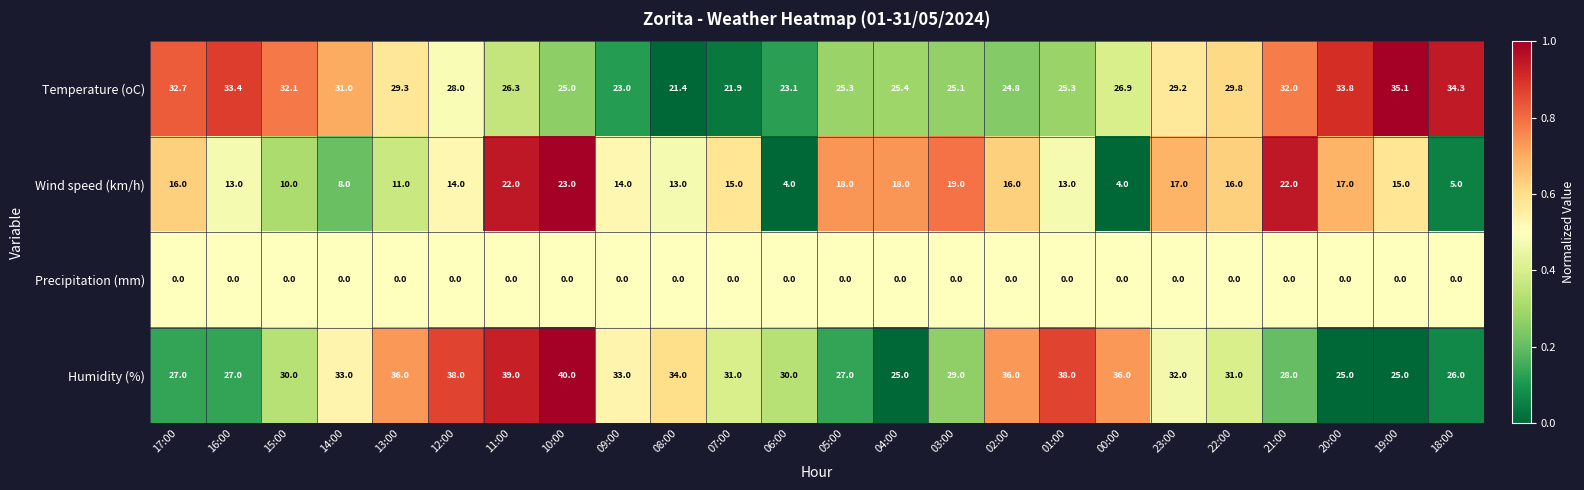

At 00:00, list the series in order from largest to smallest.

Humidity (%), Temperature (oC), Wind speed (km/h), Precipitation (mm)